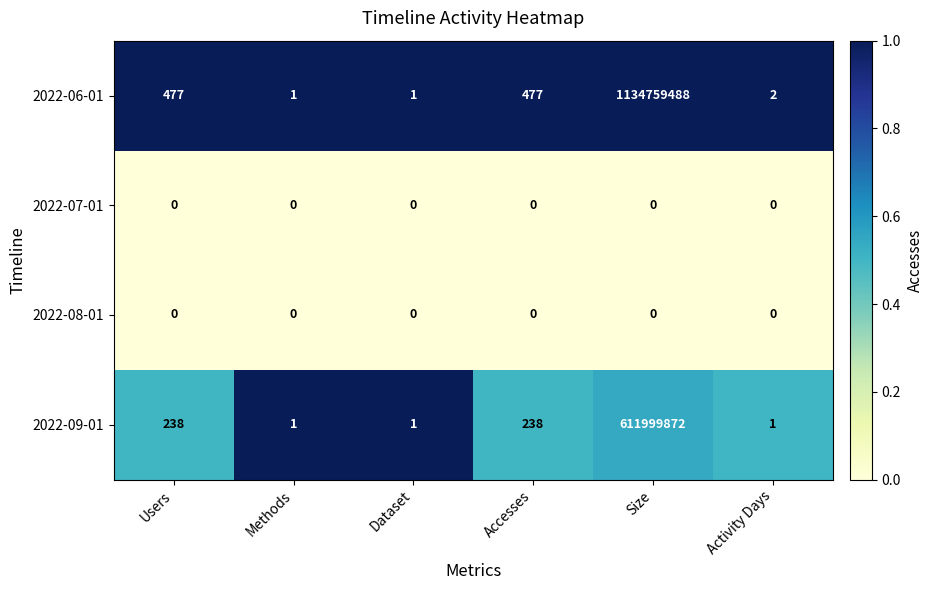

Reading left to right, what are all the values shown in this chart?

2022-06-01: Users=477	Methods=1	Dataset=1	Accesses=477	Size=1134759488	Activity Days=2
2022-07-01: Users=0	Methods=0	Dataset=0	Accesses=0	Size=0	Activity Days=0
2022-08-01: Users=0	Methods=0	Dataset=0	Accesses=0	Size=0	Activity Days=0
2022-09-01: Users=238	Methods=1	Dataset=1	Accesses=238	Size=611999872	Activity Days=1